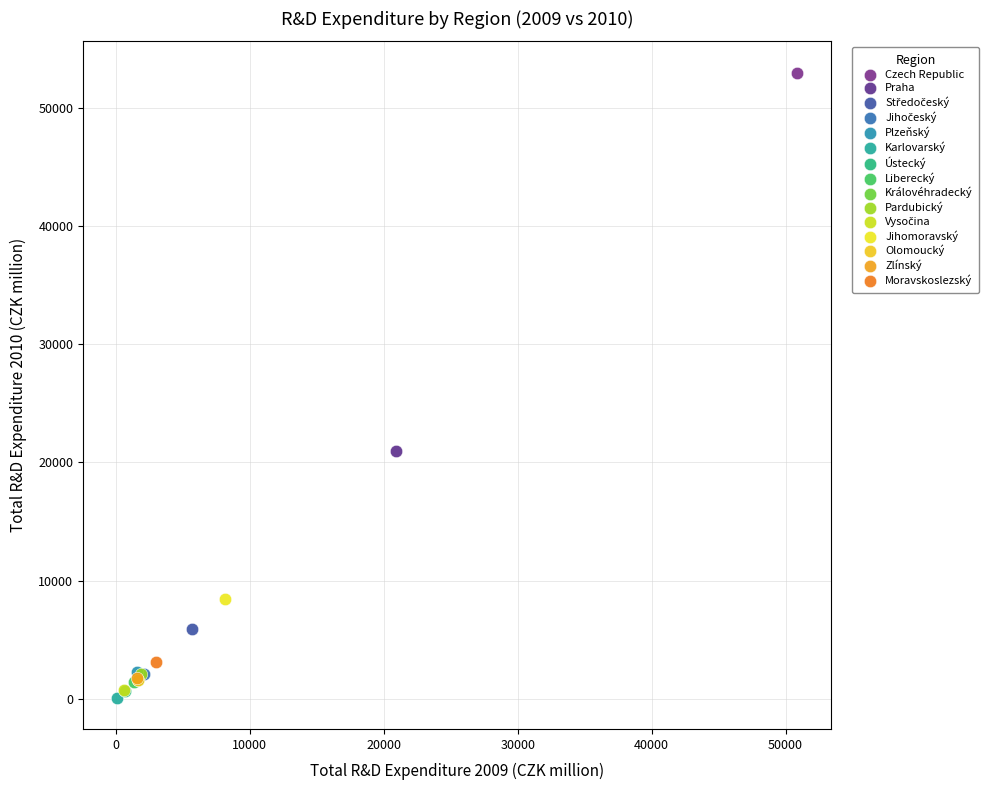

Which series reaches the maximum Y coordinate?

Czech Republic